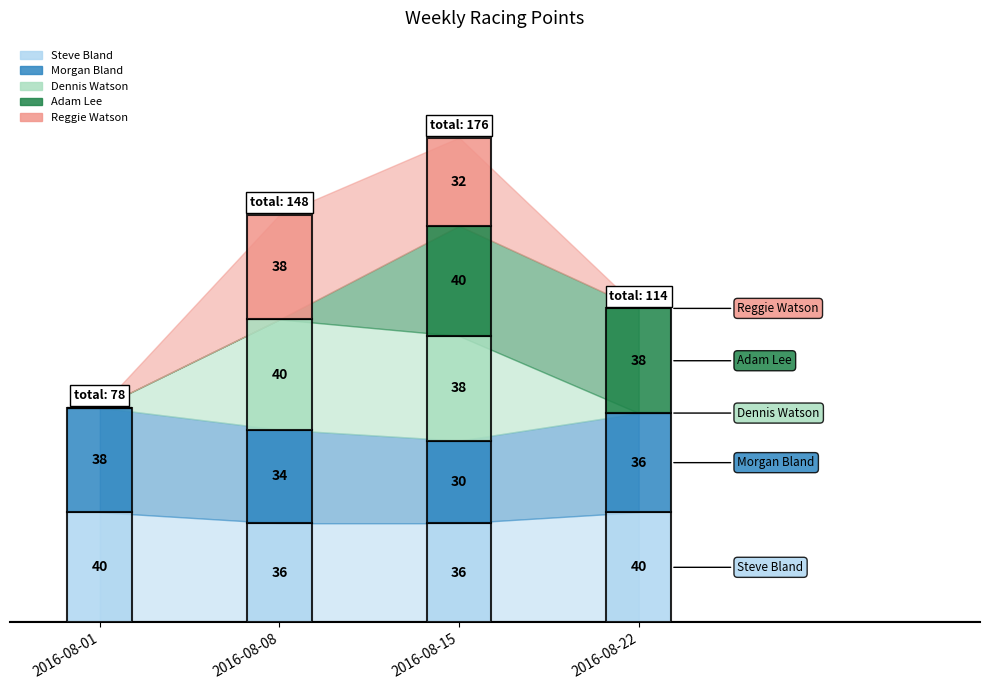

What is the difference between the second highest and second lowest values in the Reggie Watson series?

32